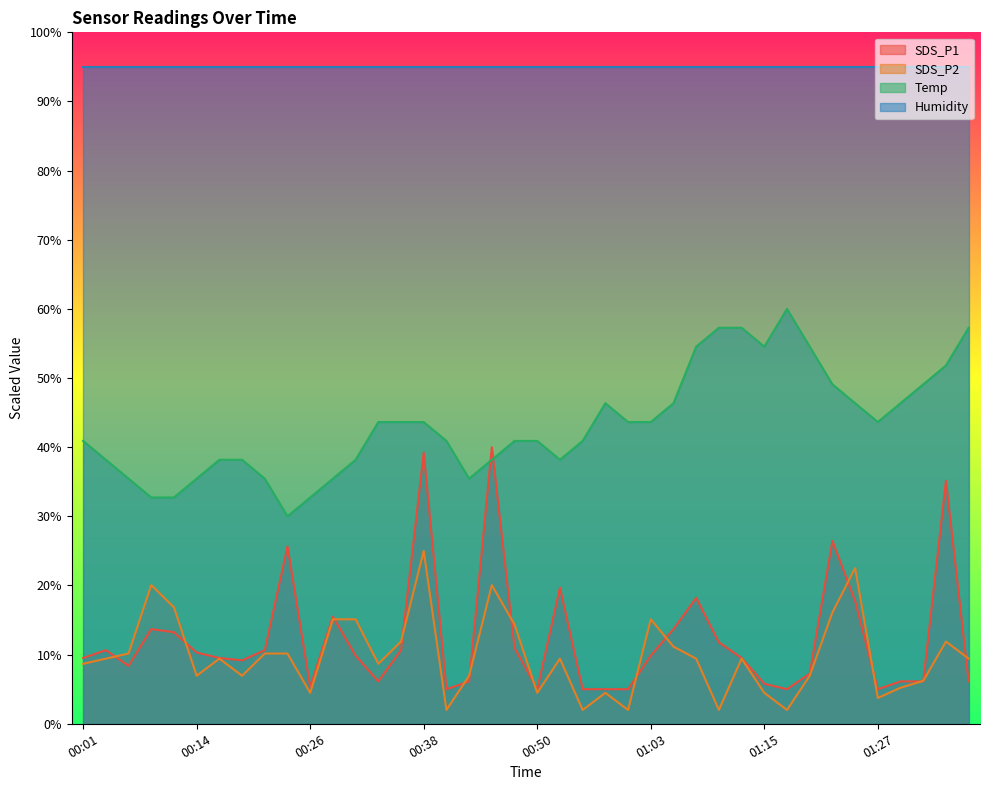

True or false: SDS_P2 has more than 1 interior local peaks.

True